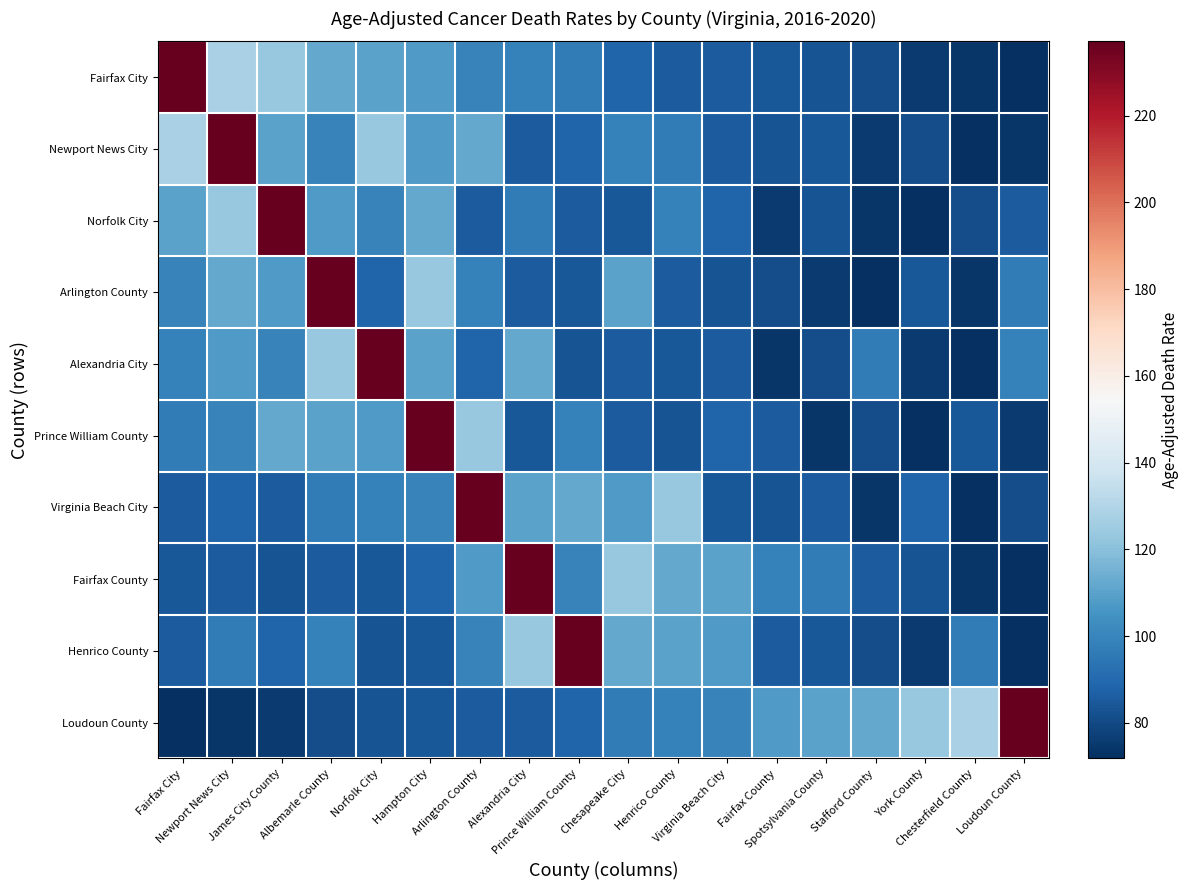

Reading left to right, what are all the values shown in this chart?

Fairfax City: Fairfax City=237.1	Newport News City=127.5	James City County=123.4	Albemarle County=112.4	Norfolk City=110.0	Hampton City=107.9	Arlington County=99.4	Alexandria City=98.5	Prince William County=96.8	Chesapeake City=88.4	Henrico County=85.8	Virginia Beach City=85.4	Fairfax County=84.1	Spotsylvania County=83.4	Stafford County=81.0	York County=75.1	Chesterfield County=73.8	Loudoun County=71.8
Newport News City: Fairfax City=127.5	Newport News City=237.1	James City County=110.0	Albemarle County=99.4	Norfolk City=123.4	Hampton City=107.9	Arlington County=112.4	Alexandria City=85.4	Prince William County=88.4	Chesapeake City=98.5	Henrico County=96.8	Virginia Beach City=85.8	Fairfax County=83.4	Spotsylvania County=84.1	Stafford County=75.1	York County=81.0	Chesterfield County=71.8	Loudoun County=73.8
Norfolk City: Fairfax City=110.0	Newport News City=123.4	James City County=237.1	Albemarle County=107.9	Norfolk City=99.4	Hampton City=112.4	Arlington County=85.8	Alexandria City=96.8	Prince William County=85.4	Chesapeake City=84.1	Henrico County=98.5	Virginia Beach City=88.4	Fairfax County=75.1	Spotsylvania County=83.4	Stafford County=73.8	York County=71.8	Chesterfield County=81.0	Loudoun County=85.4
Arlington County: Fairfax City=99.4	Newport News City=112.4	James City County=107.9	Albemarle County=237.1	Norfolk City=88.4	Hampton City=123.4	Arlington County=98.5	Alexandria City=85.4	Prince William County=84.1	Chesapeake City=110.0	Henrico County=85.8	Virginia Beach City=83.4	Fairfax County=81.0	Spotsylvania County=75.1	Stafford County=71.8	York County=84.1	Chesterfield County=73.8	Loudoun County=96.8
Alexandria City: Fairfax City=98.5	Newport News City=107.9	James City County=99.4	Albemarle County=123.4	Norfolk City=237.1	Hampton City=110.0	Arlington County=88.4	Alexandria City=112.4	Prince William County=83.4	Chesapeake City=85.8	Henrico County=84.1	Virginia Beach City=85.4	Fairfax County=73.8	Spotsylvania County=81.0	Stafford County=96.8	York County=75.1	Chesterfield County=71.8	Loudoun County=98.5
Prince William County: Fairfax City=96.8	Newport News City=99.4	James City County=112.4	Albemarle County=110.0	Norfolk City=107.9	Hampton City=237.1	Arlington County=123.4	Alexandria City=84.1	Prince William County=98.5	Chesapeake City=85.4	Henrico County=83.4	Virginia Beach City=88.4	Fairfax County=85.8	Spotsylvania County=73.8	Stafford County=81.0	York County=71.8	Chesterfield County=84.1	Loudoun County=75.1
Virginia Beach City: Fairfax City=85.4	Newport News City=88.4	James City County=85.8	Albemarle County=96.8	Norfolk City=98.5	Hampton City=99.4	Arlington County=237.1	Alexandria City=110.0	Prince William County=112.4	Chesapeake City=107.9	Henrico County=123.4	Virginia Beach City=84.1	Fairfax County=83.4	Spotsylvania County=85.4	Stafford County=73.8	York County=88.4	Chesterfield County=71.8	Loudoun County=81.0
Fairfax County: Fairfax City=84.1	Newport News City=85.8	James City County=83.4	Albemarle County=85.4	Norfolk City=84.1	Hampton City=88.4	Arlington County=107.9	Alexandria City=237.1	Prince William County=99.4	Chesapeake City=123.4	Henrico County=112.4	Virginia Beach City=110.0	Fairfax County=98.5	Spotsylvania County=96.8	Stafford County=85.4	York County=83.4	Chesterfield County=73.8	Loudoun County=71.8
Henrico County: Fairfax City=85.8	Newport News City=96.8	James City County=88.4	Albemarle County=98.5	Norfolk City=83.4	Hampton City=84.1	Arlington County=99.4	Alexandria City=123.4	Prince William County=237.1	Chesapeake City=112.4	Henrico County=110.0	Virginia Beach City=107.9	Fairfax County=85.4	Spotsylvania County=84.1	Stafford County=81.0	York County=75.1	Chesterfield County=96.8	Loudoun County=71.8
Loudoun County: Fairfax City=71.8	Newport News City=73.8	James City County=75.1	Albemarle County=81.0	Norfolk City=83.4	Hampton City=84.1	Arlington County=85.4	Alexandria City=85.8	Prince William County=88.4	Chesapeake City=96.8	Henrico County=98.5	Virginia Beach City=99.4	Fairfax County=107.9	Spotsylvania County=110.0	Stafford County=112.4	York County=123.4	Chesterfield County=127.5	Loudoun County=237.1